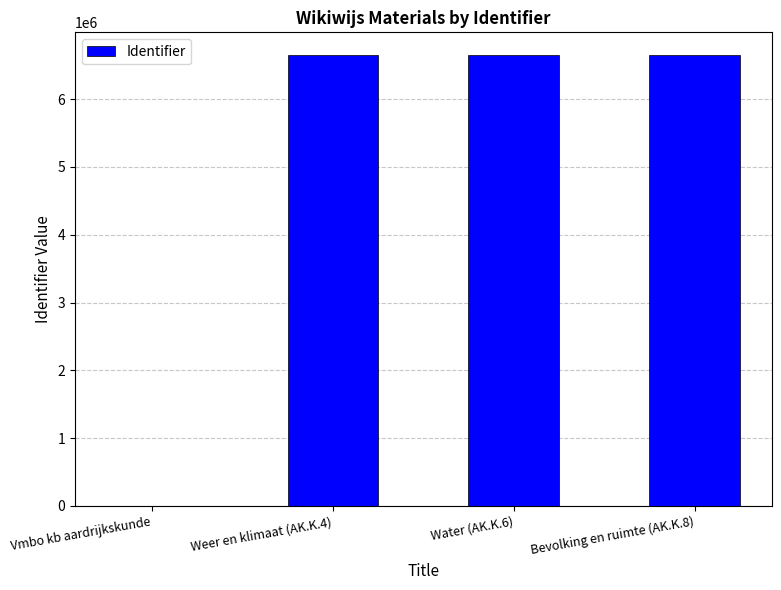

The chart shows a value of 6652720 at Weer en klimaat (AK.K.4). True or false?

True